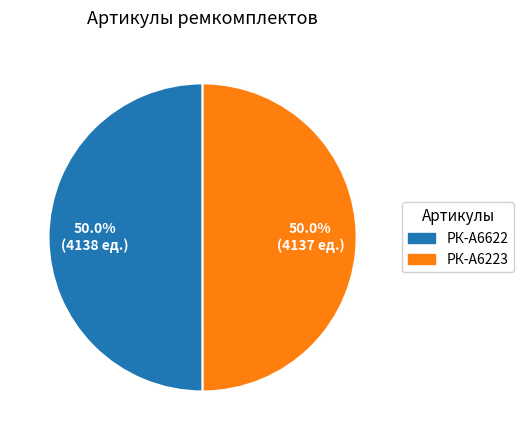

How many slices are in this pie chart?

2